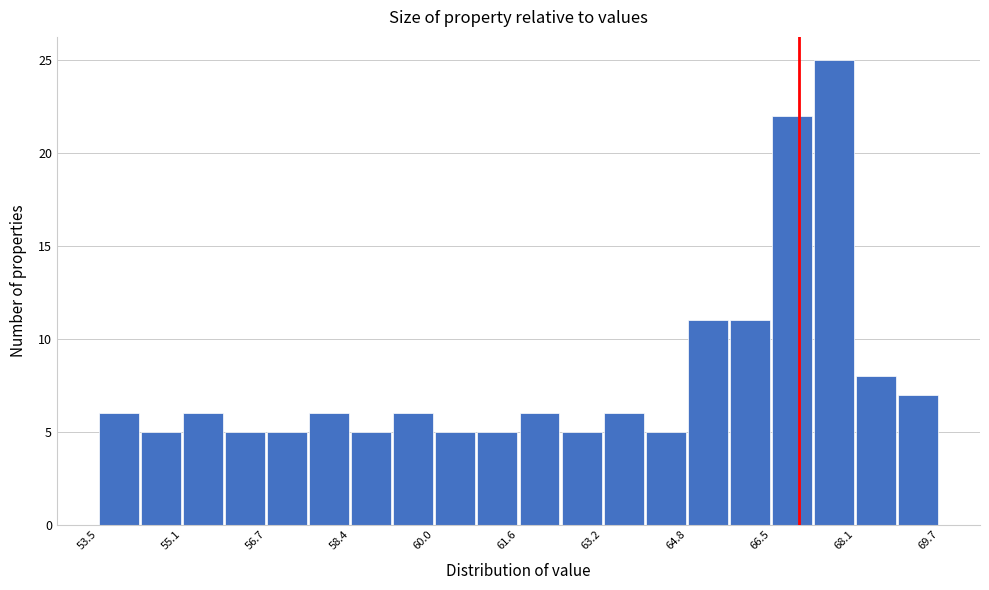

Reading left to right, transcribe this chart: for each bar, give the range it covers on the x-axis and its height. Neither the bar edges nor the heights are printed on the chart, so give them approximately, as read against the axes.

53.6 to 54.4: 6
54.4 to 55.2: 5
55.2 to 56.0: 6
56.0 to 56.8: 5
56.8 to 57.6: 5
57.6 to 58.4: 6
58.4 to 59.2: 5
59.2 to 60.0: 6
60.0 to 60.8: 5
60.8 to 61.6: 5
61.6 to 62.4: 6
62.4 to 63.2: 5
63.2 to 64.0: 6
64.0 to 64.8: 5
64.8 to 65.6: 11
65.6 to 66.4: 11
66.4 to 67.2: 22
67.2 to 68.0: 25
68.0 to 68.8: 8
68.8 to 69.8: 7